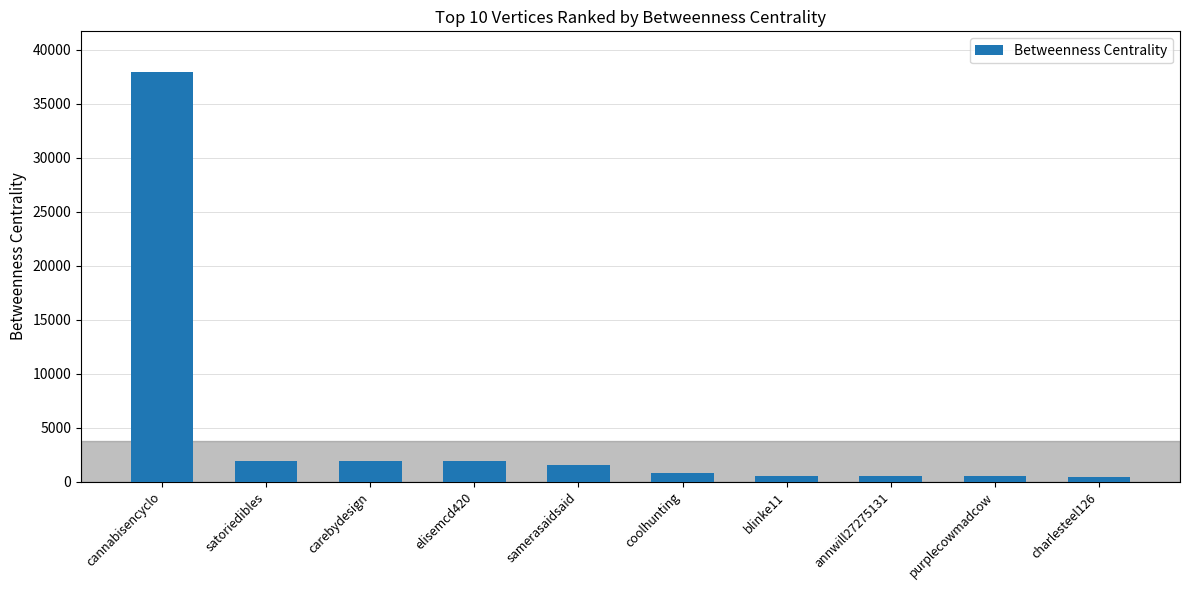

True or false: the data shows 1556.0 at samerasaidsaid.

True